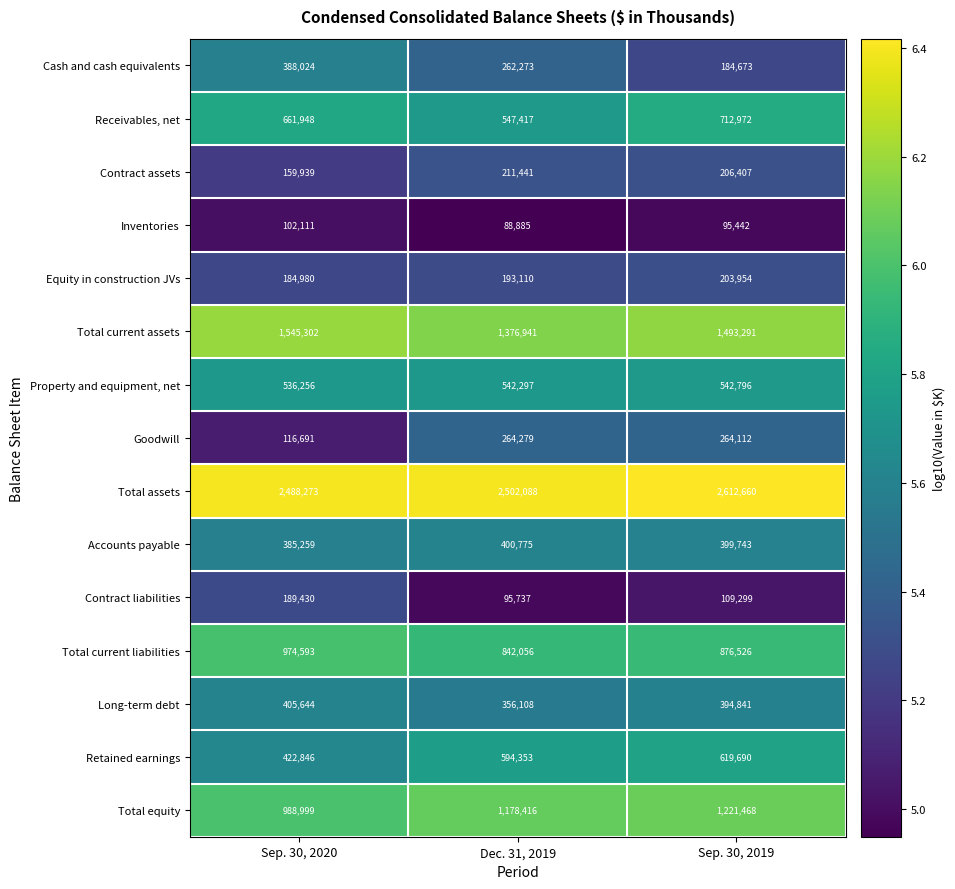

Count the Total assets values in the range 2488273 to 2612660.

3